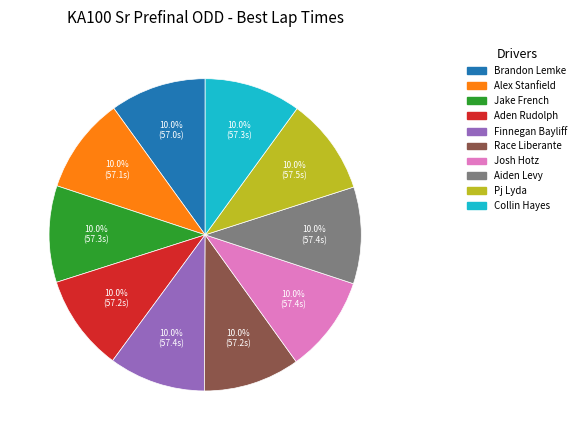

How much of the chart is everything except Pj Lyda?

90.0%